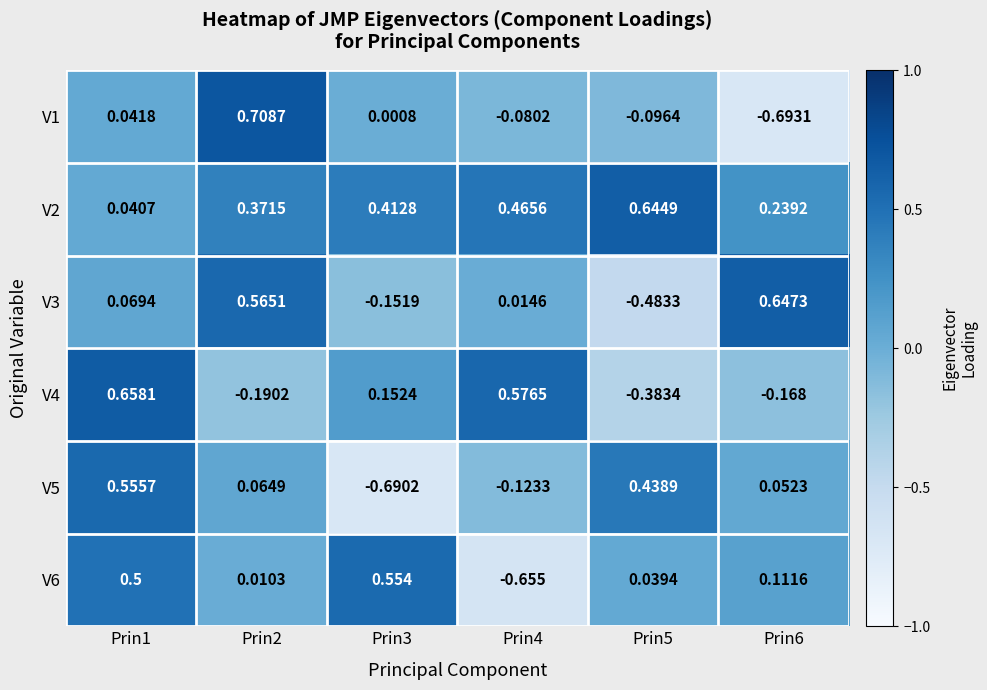

Is the value of V4 at Prin2 greater than the value of V1 at Prin6?

Yes